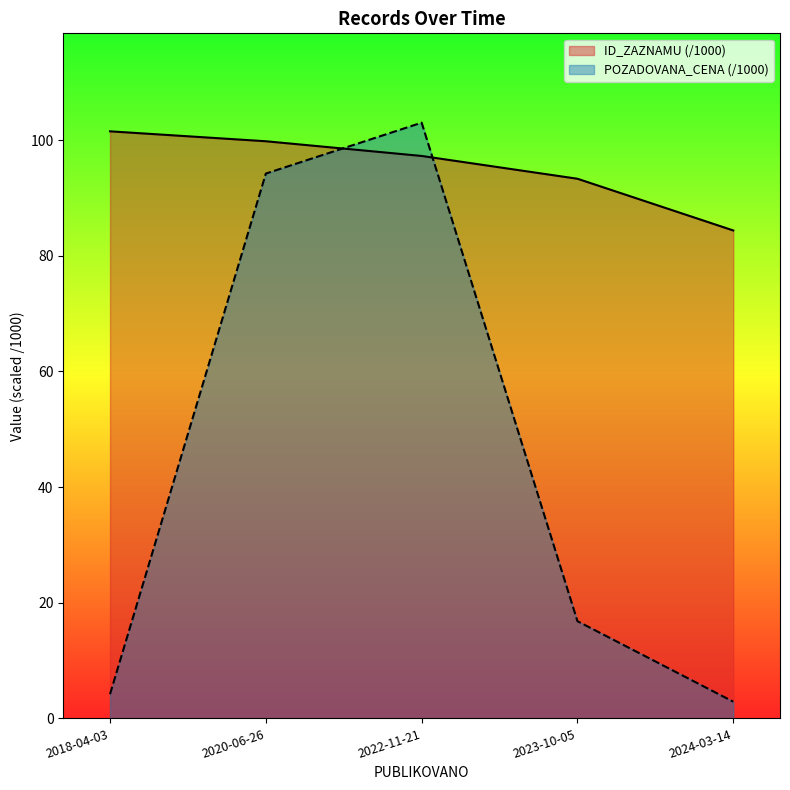

True or false: ID_ZAZNAMU and POZADOVANA_CENA intersect in this chart.

True